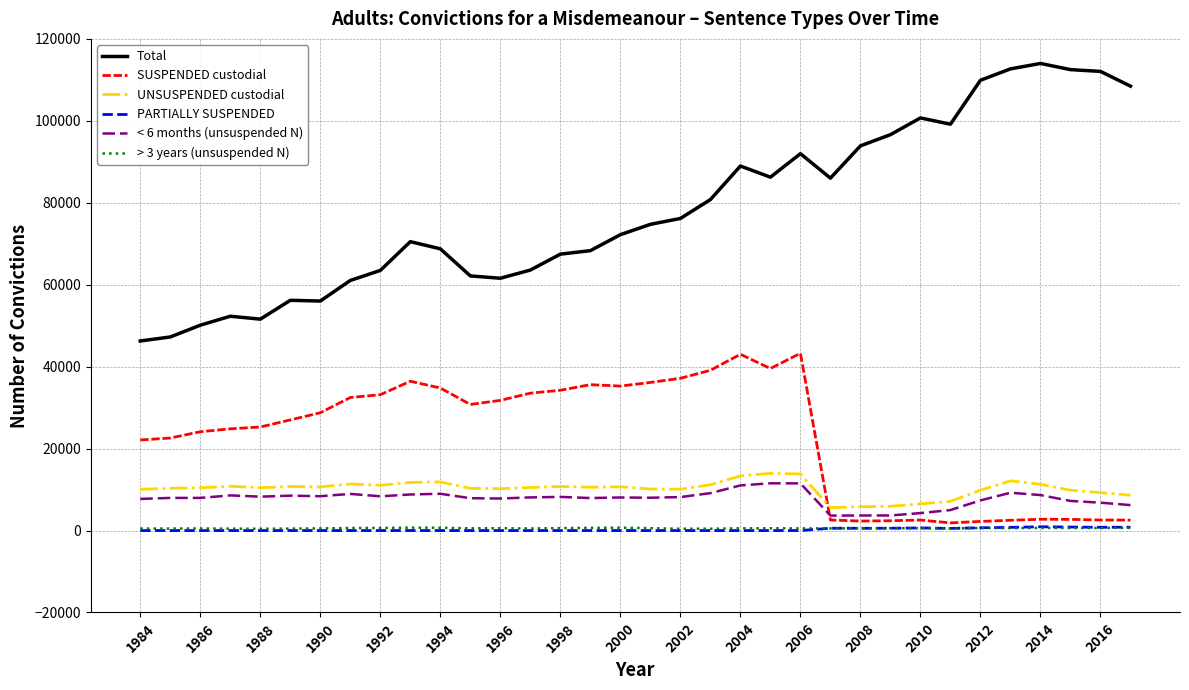

Which series has the widest spread of values?

Total